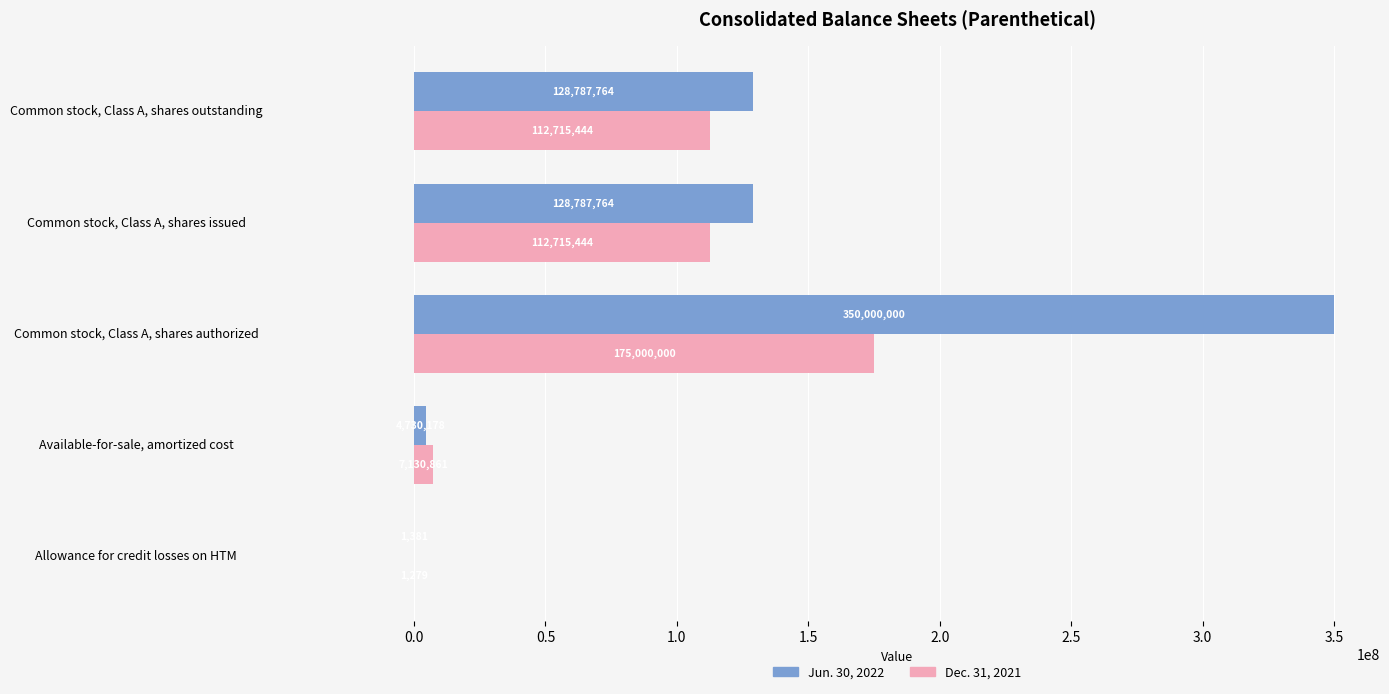

Read the Dec. 31, 2021 value at Common stock, Class A, shares authorized.

175000000